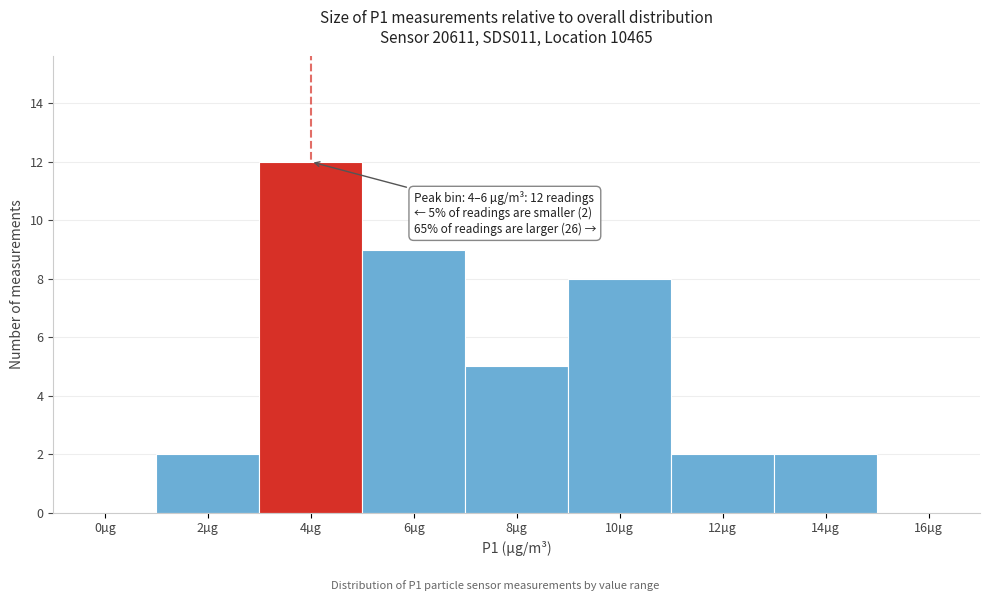

Reading right to left, transcribe all the data shown in this chart.

16µg=0	14µg=2	12µg=2	10µg=8	8µg=5	6µg=9	4µg=12	2µg=2	0µg=0